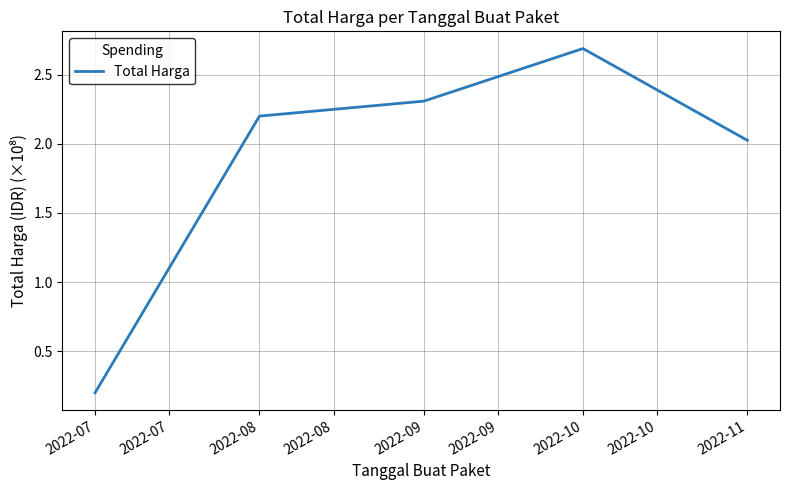

Between 2022-08 and 2022-09, which is larger?

2022-09